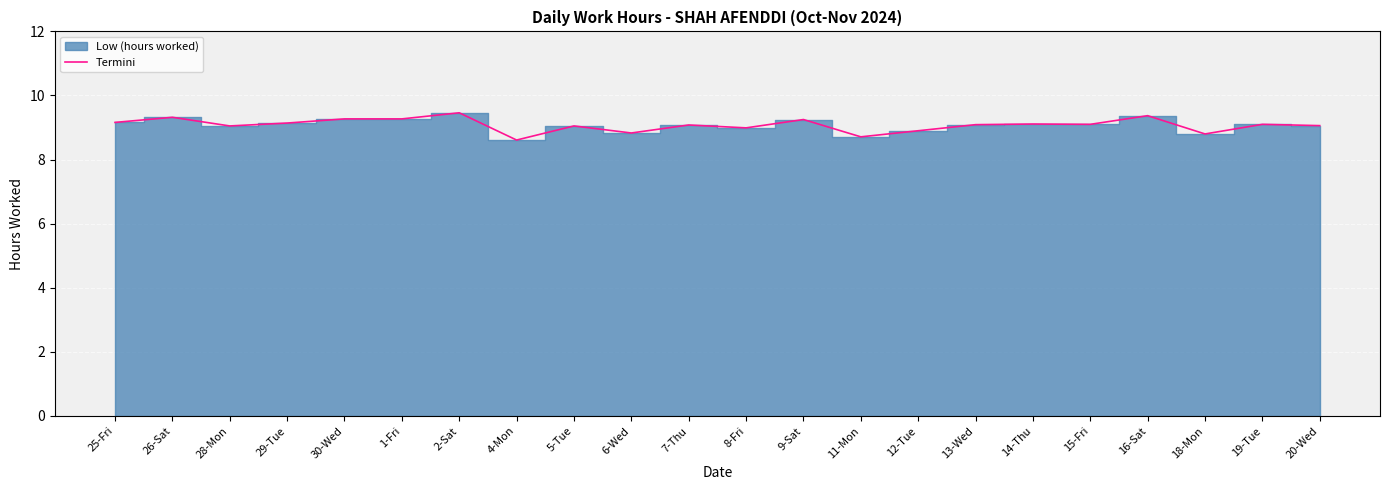

Where is the first local maximum?

26-Sat